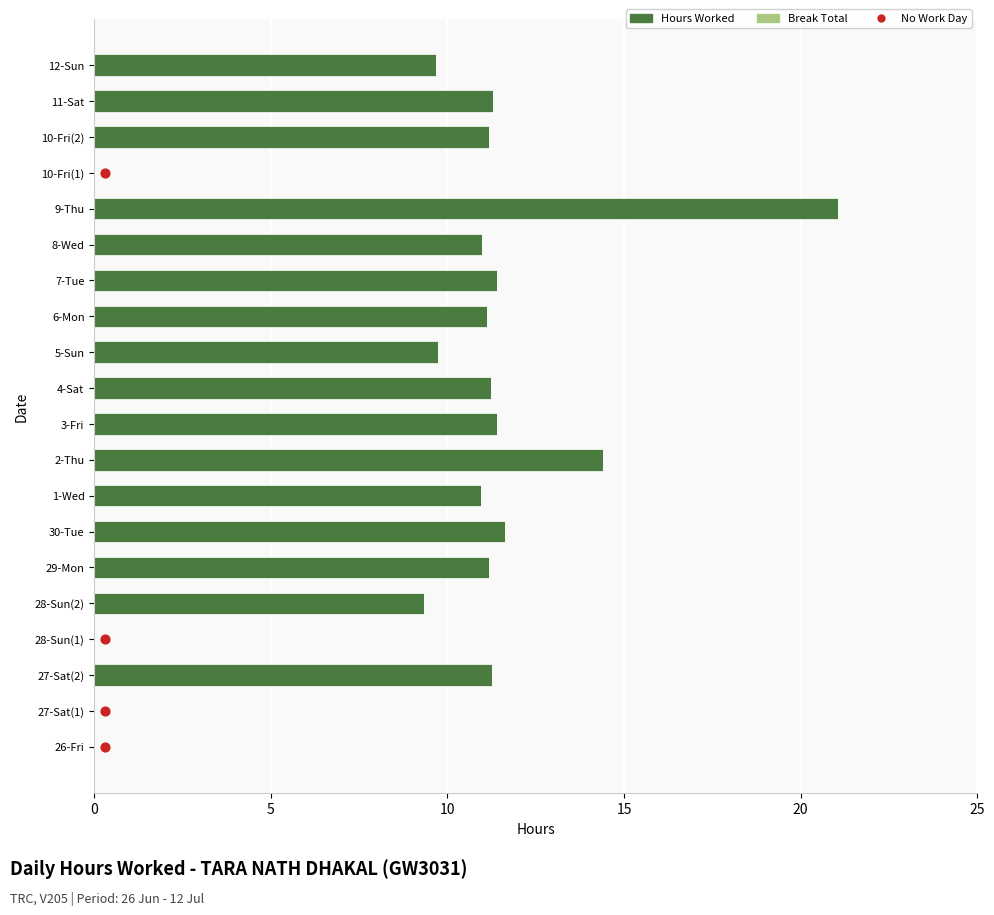

Is the value of Break Total at 16 greater than the value of Hours Worked at 10?

No